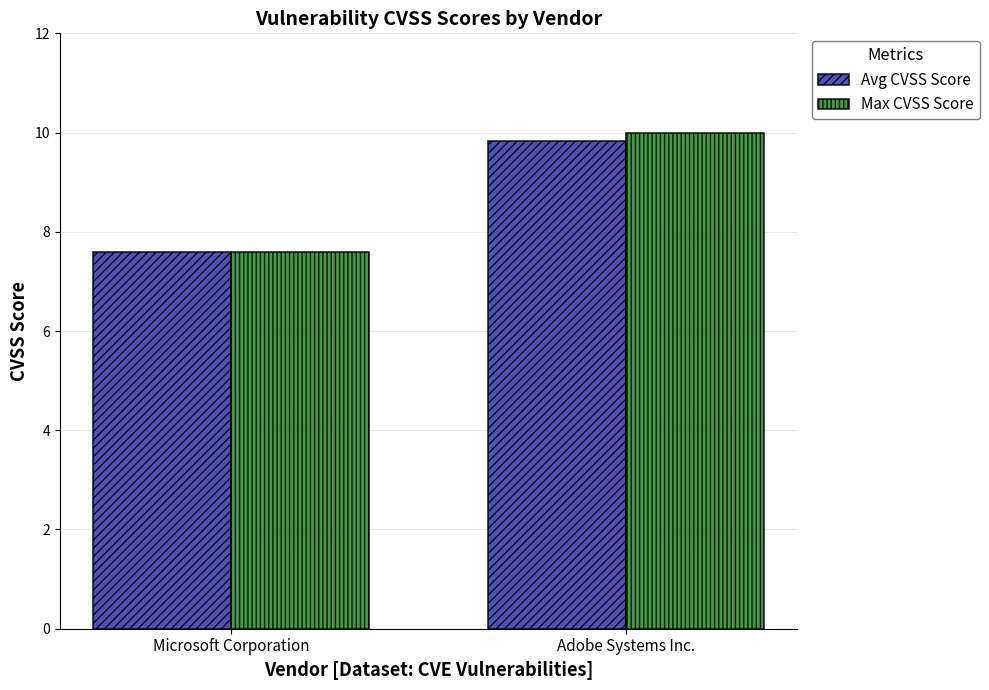

Where is Max CVSS Score nearest to the value 8?

Microsoft Corporation